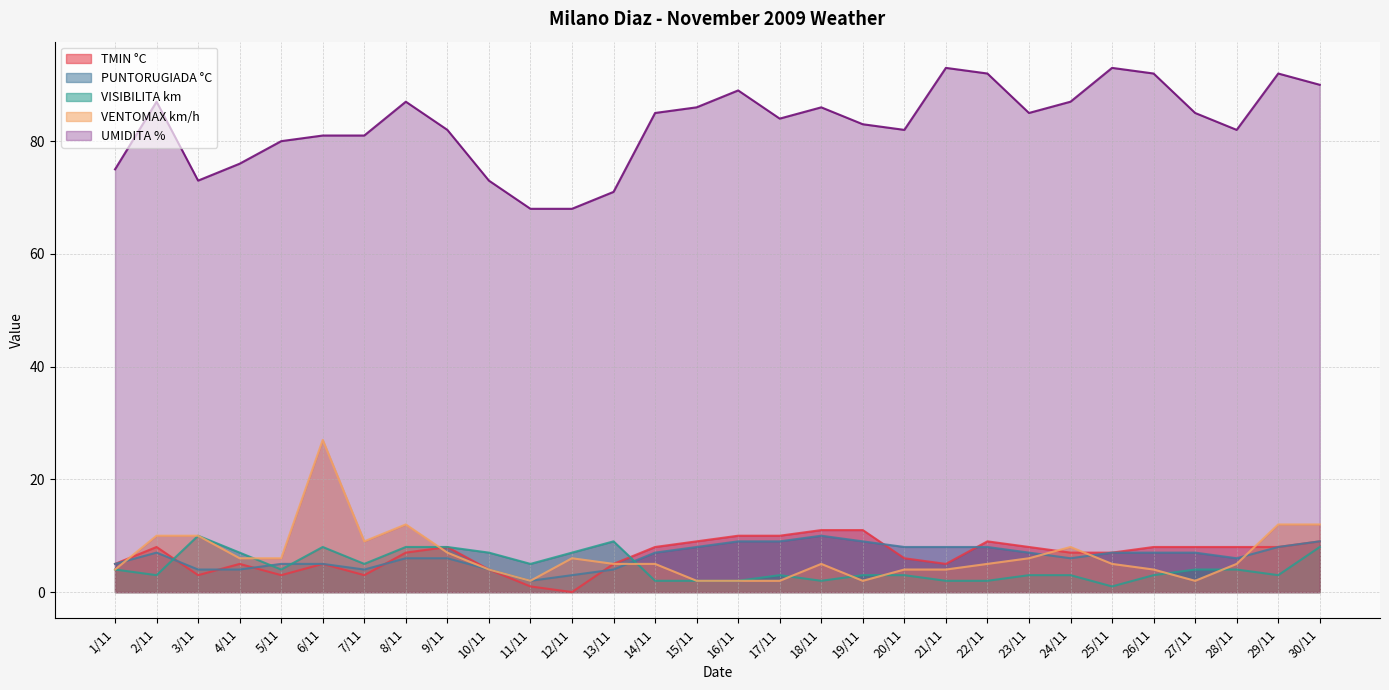

Where is the first local minimum for TMIN °C?

3/11